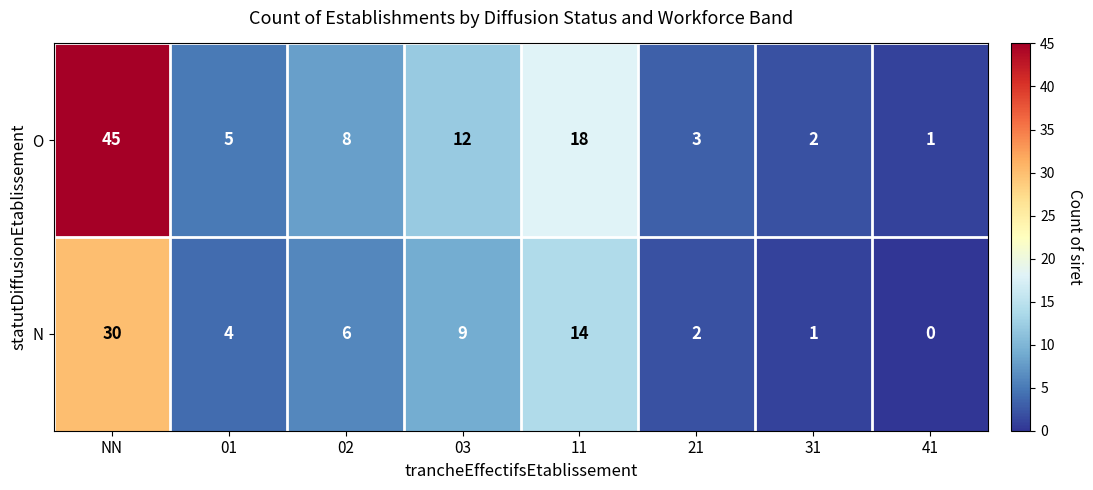

Which category has the highest value across all series?

NN